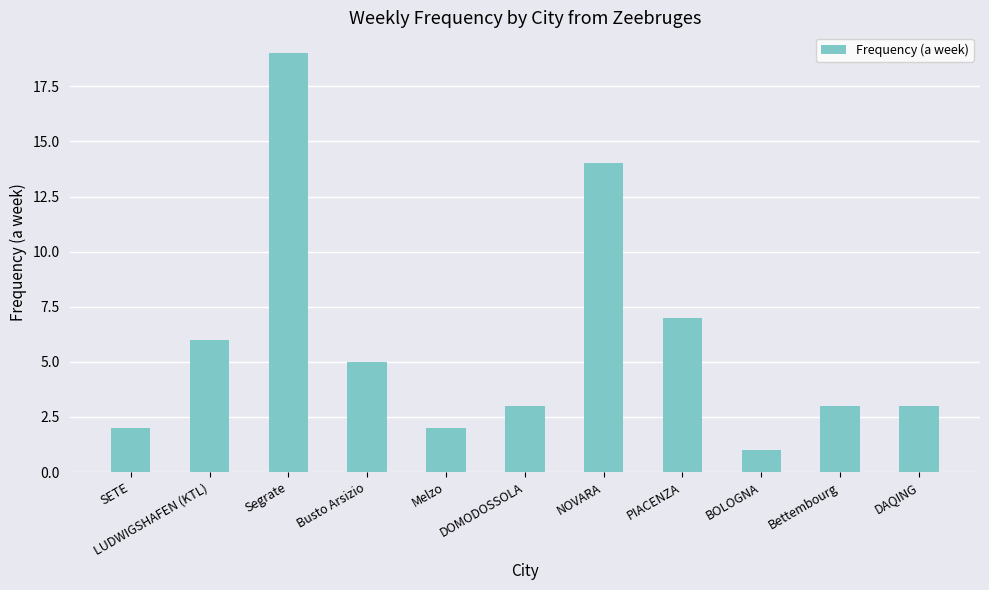

Where is the data nearest to the value 10?

PIACENZA